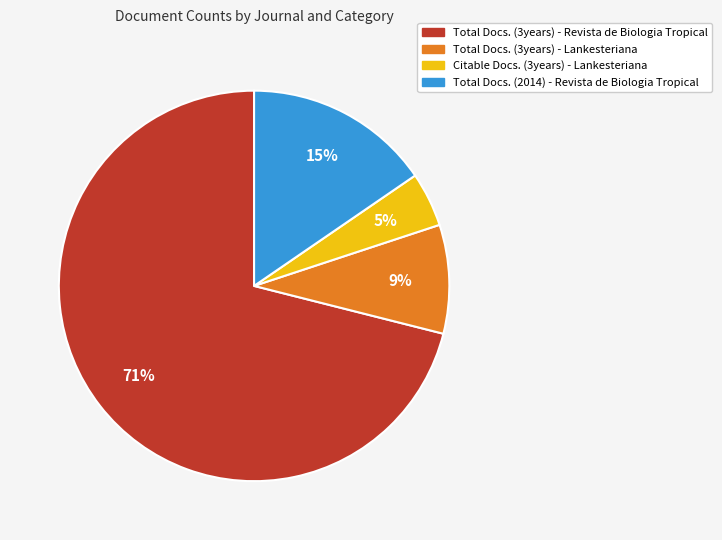

How many segments does this pie chart have?

4